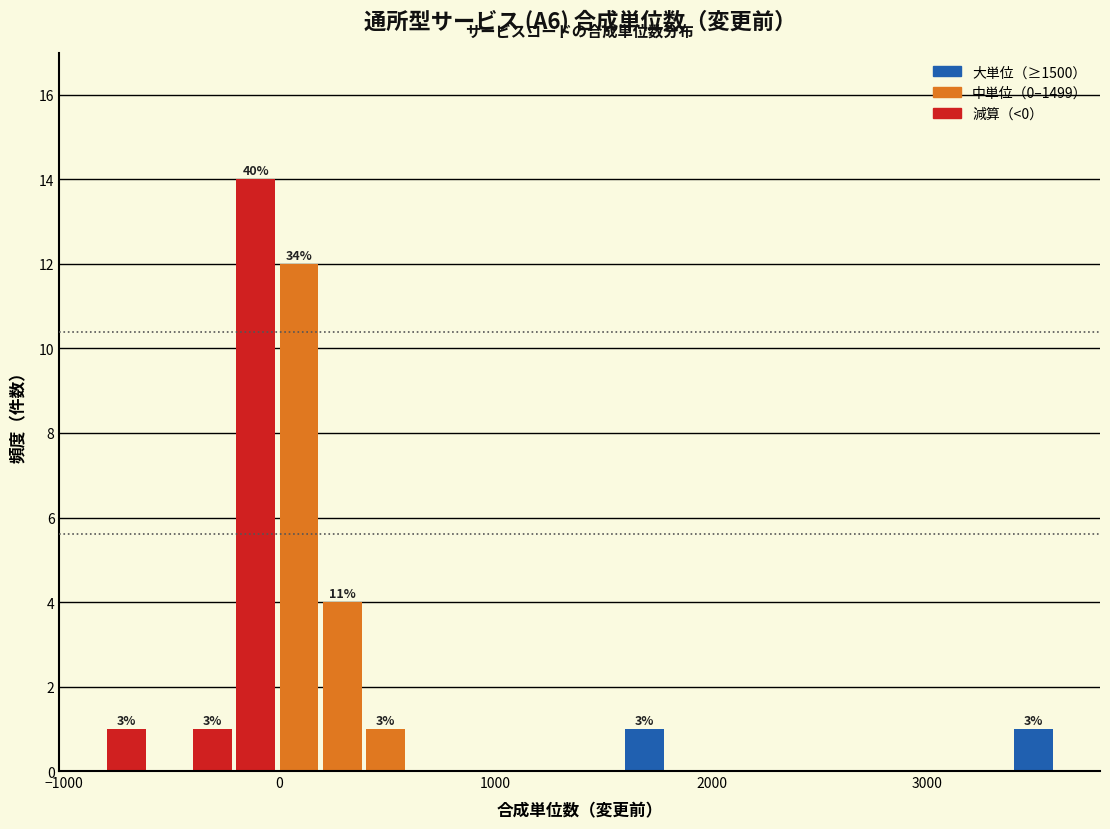

Around what value on the x-axis is the tallest bar? Give the approximate position of its centre, as read against the axis.

-100